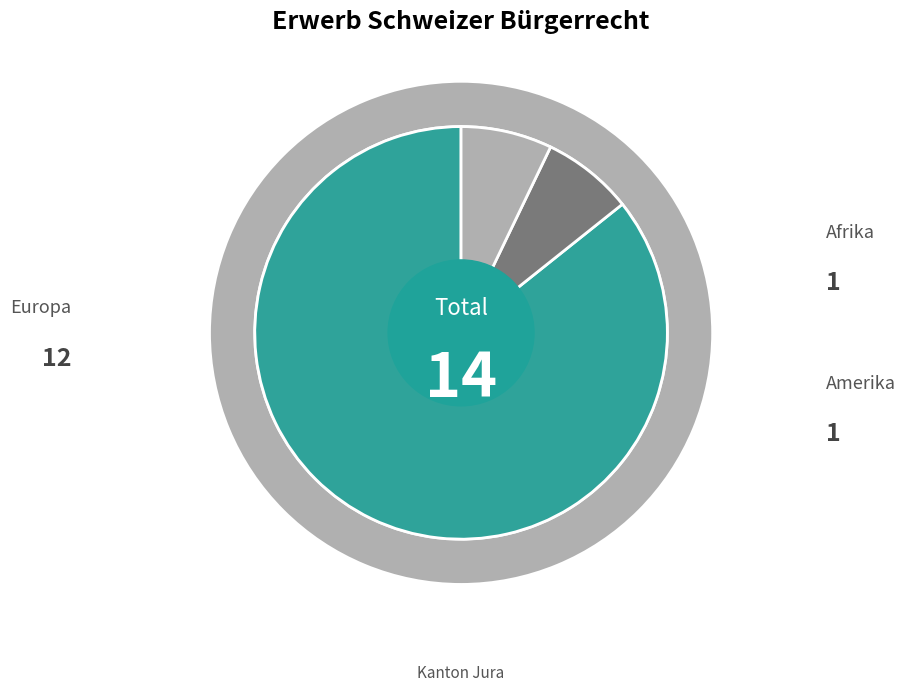

To the nearest percent, what is the average slice percentage?

33%